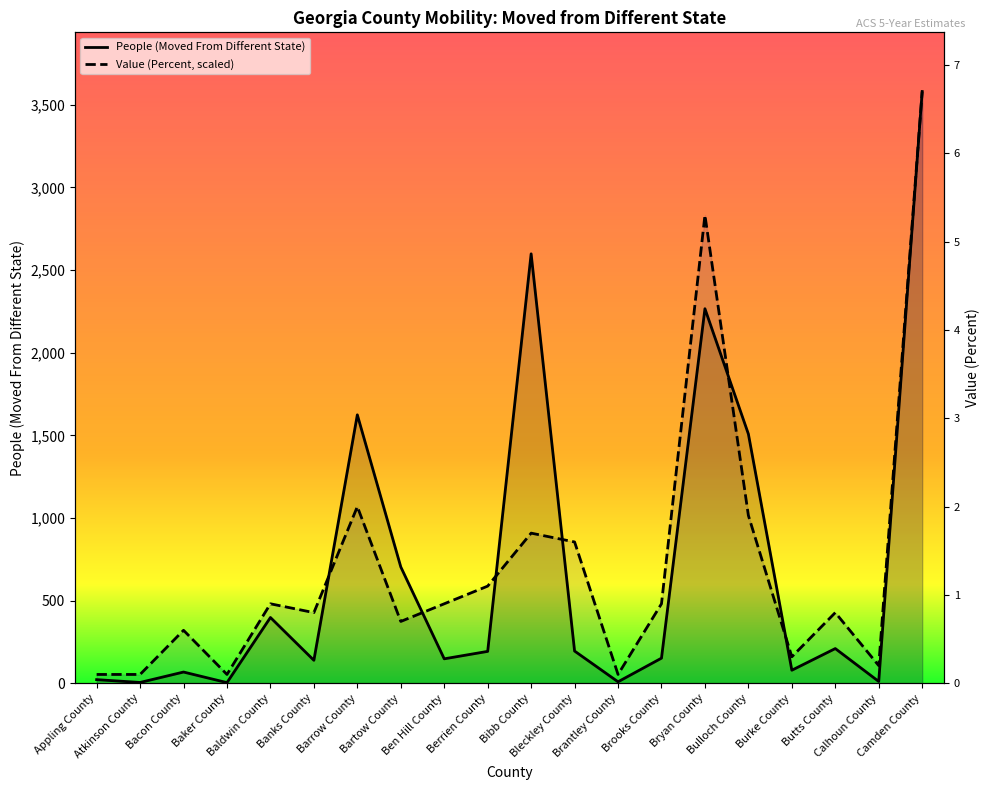

Reading left to right, what are all the values shown in this chart?

People (Moved From Different State): Appling County=22.0	Atkinson County=5.0	Bacon County=68.0	Baker County=4.0	Baldwin County=398.0	Banks County=139.0	Barrow County=1624.0	Bartow County=704.0	Ben Hill County=148.0	Berrien County=193.0	Bibb County=2598.0	Bleckley County=195.0	Brantley County=9.0	Brooks County=152.0	Bryan County=2266.0	Bulloch County=1508.0	Burke County=79.0	Butts County=210.0	Calhoun County=11.0	Camden County=3580.0
Value (Percent): Appling County=53.4	Atkinson County=53.4	Bacon County=320.6	Baker County=53.4	Baldwin County=480.9	Banks County=427.5	Barrow County=1068.7	Bartow County=374.0	Ben Hill County=480.9	Berrien County=587.8	Bibb County=908.4	Bleckley County=854.9	Brantley County=53.4	Brooks County=480.9	Bryan County=2831.9	Bulloch County=1015.2	Burke County=160.3	Butts County=427.5	Calhoun County=106.9	Camden County=3580.0